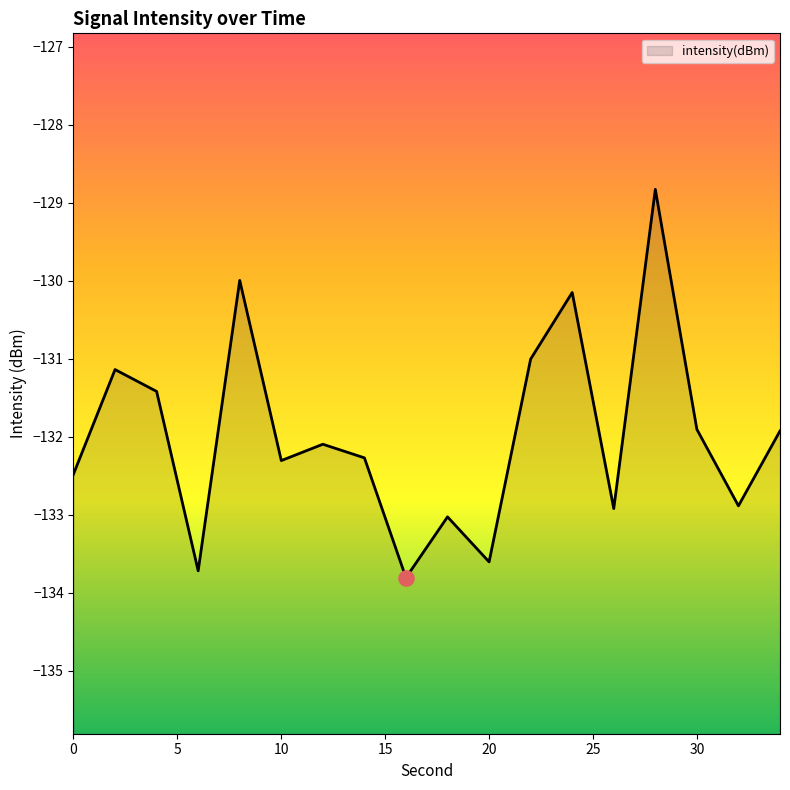

What is the change in value from 2 to 30?

-0.8